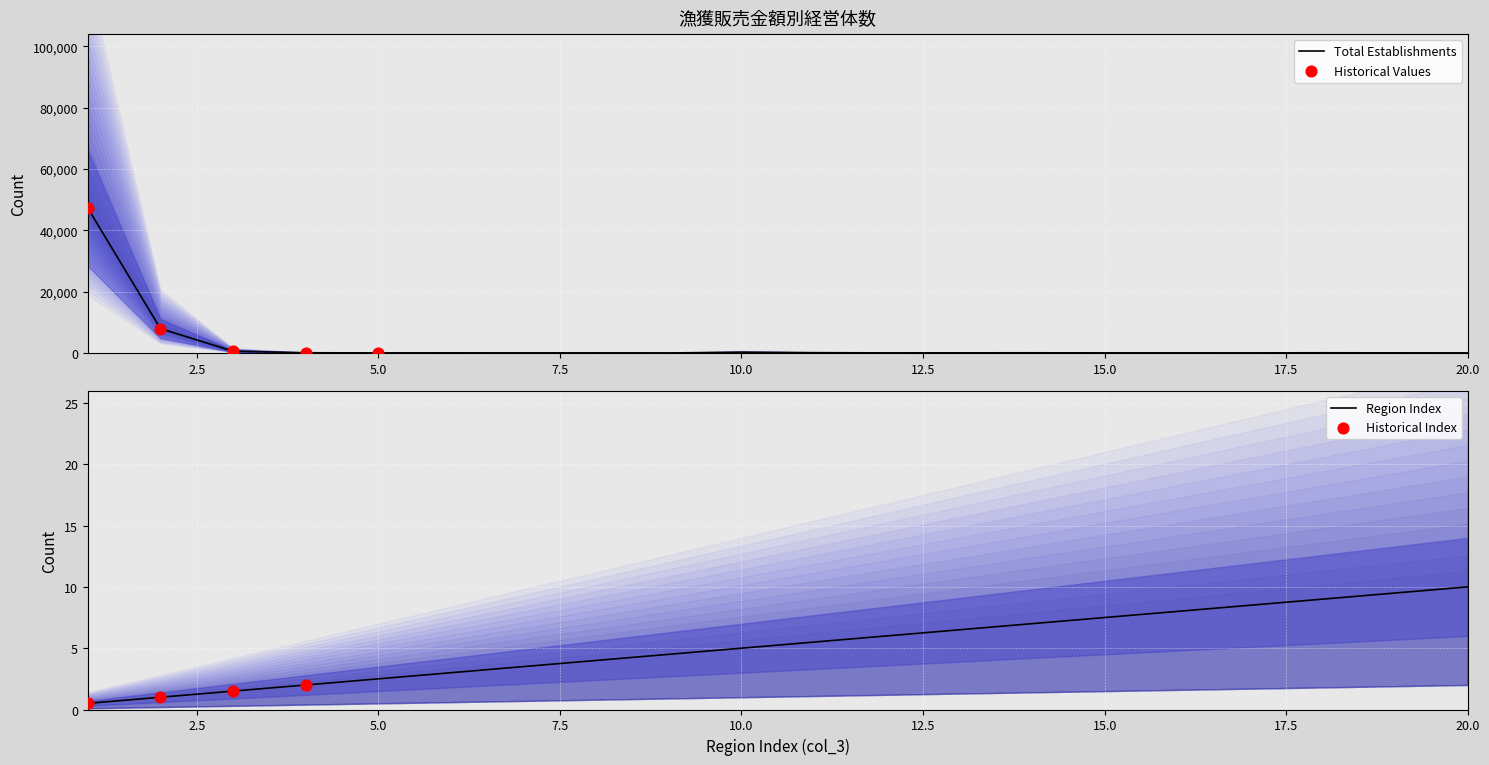

What is the maximum value for Total Establishments?

47253.5